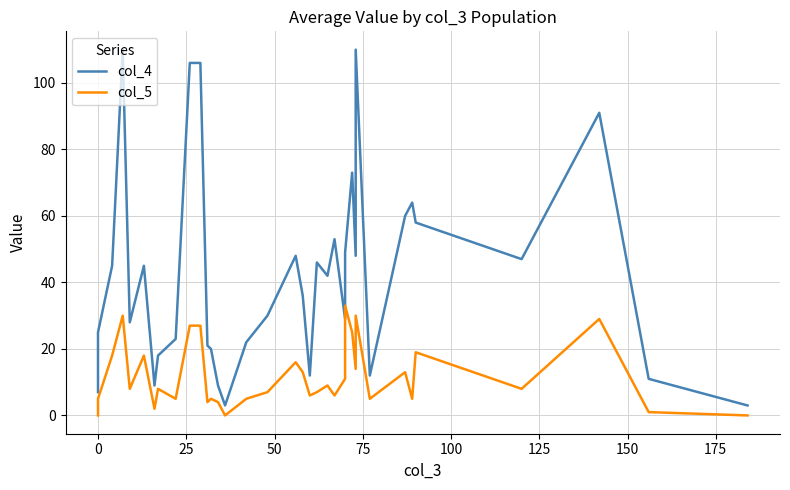

In col_5, how many points are lower than both neighbors (excluding endpoints)?

11